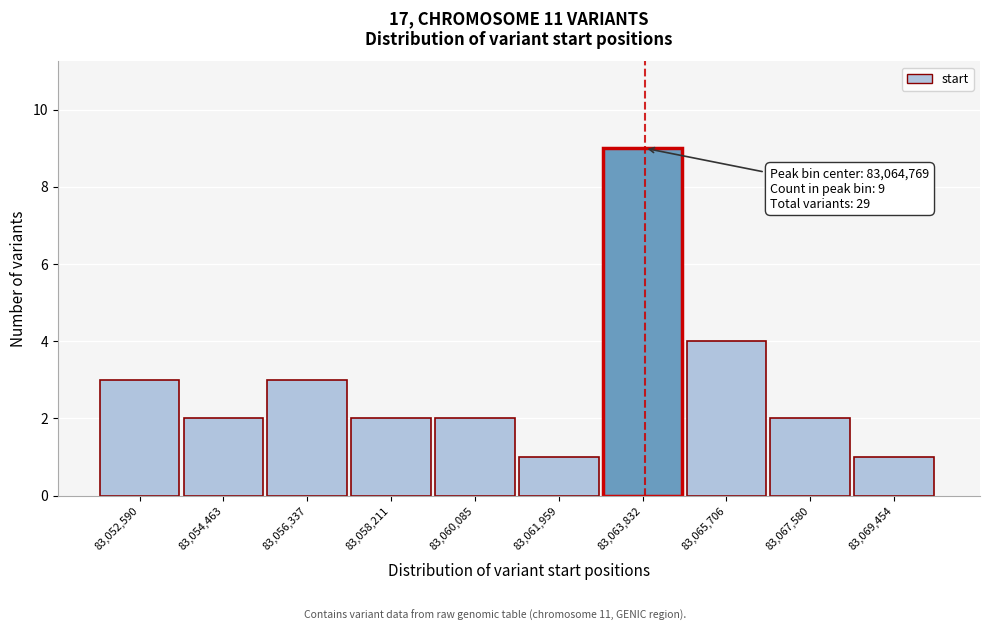

Reading left to right, what are all the values shown in this chart?

83,052,590=3	83,054,463=2	83,056,337=3	83,058,211=2	83,060,085=2	83,061,959=1	83,063,832=9	83,065,706=4	83,067,580=2	83,069,454=1